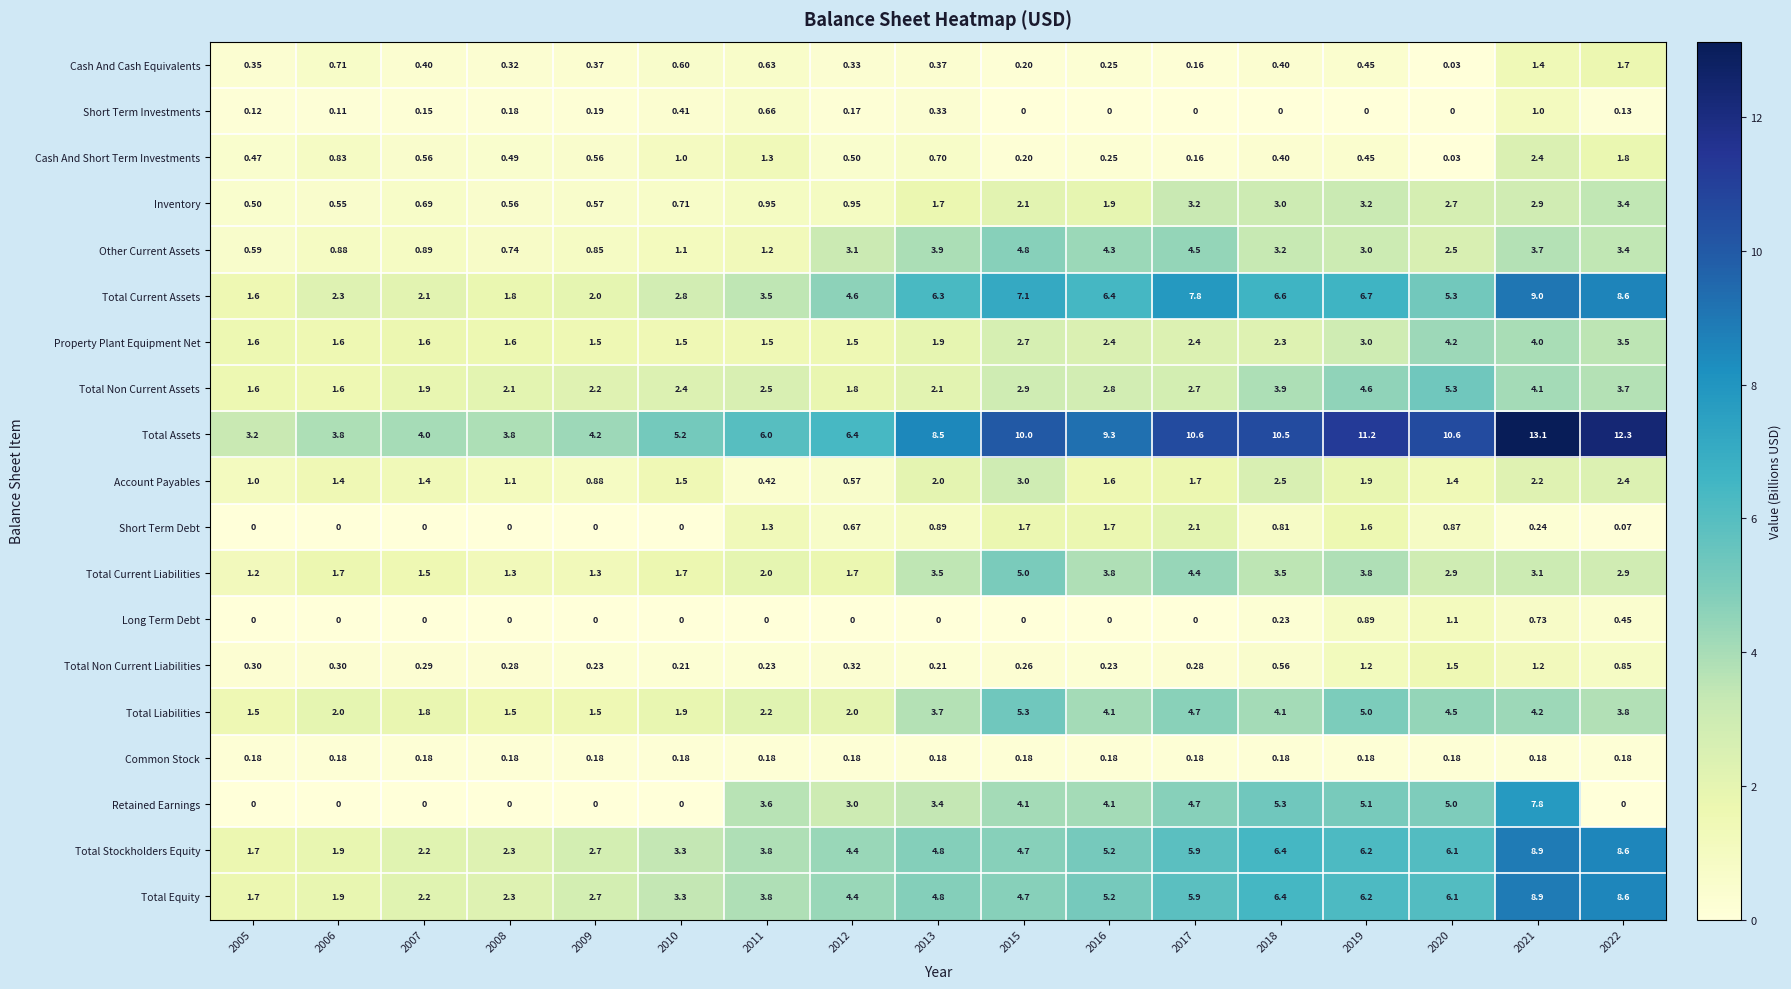

Is the value of Total Current Liabilities at 2008 greater than the value of Cash And Short Term Investments at 2021?

No